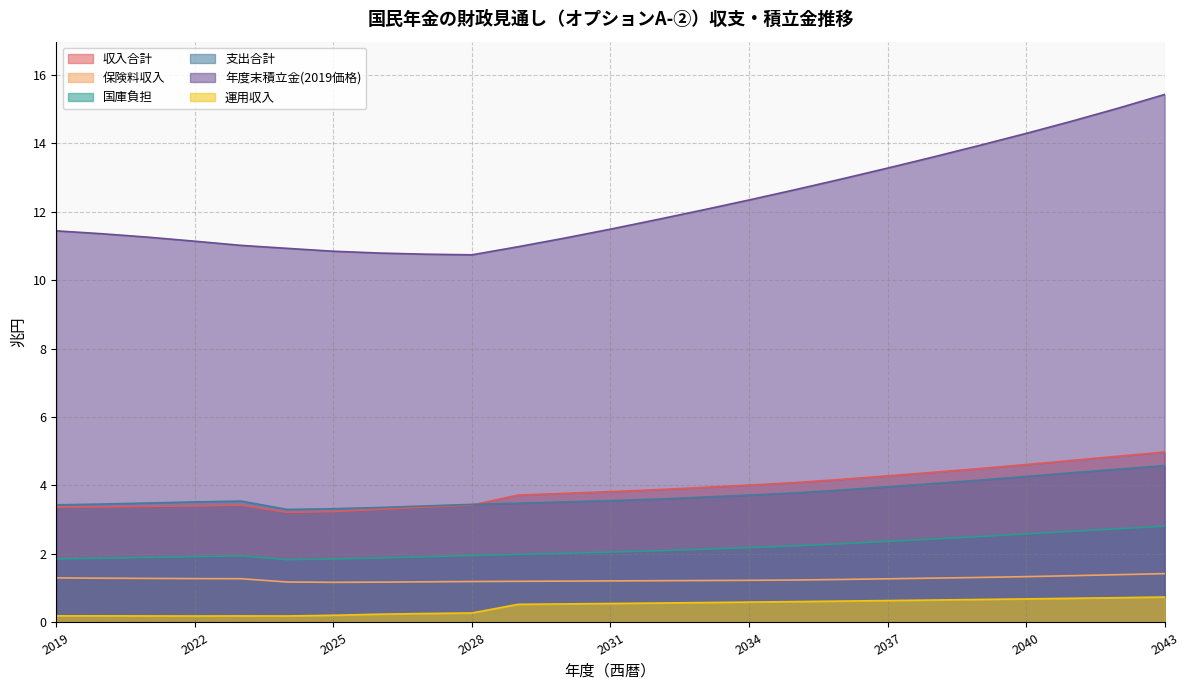

True or false: 運用収入 and 国庫負担 intersect in this chart.

False